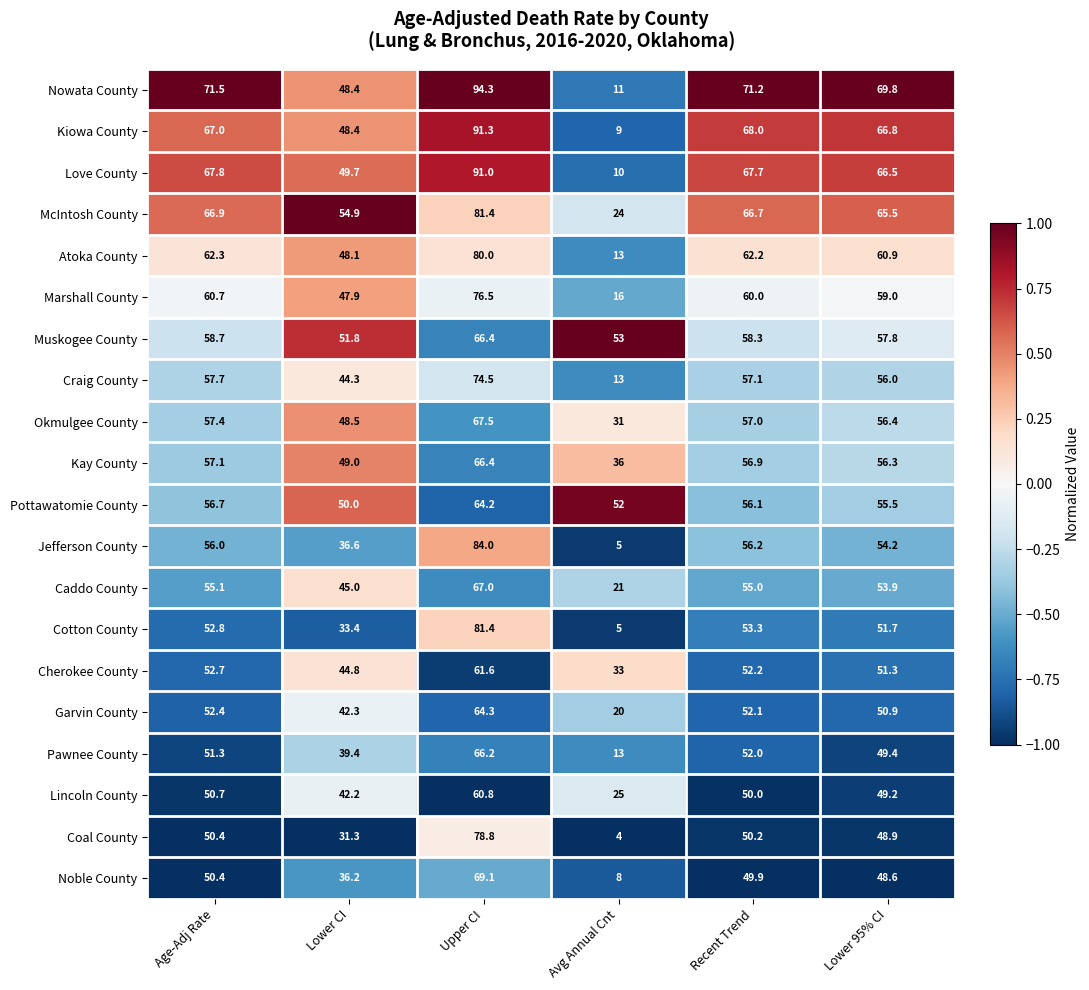

At which label is Okmulgee County closest to 49?

Lower CI